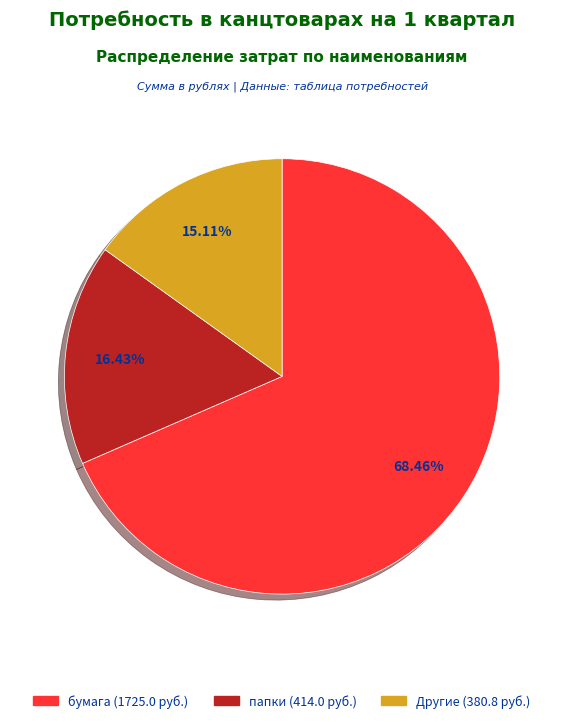

Is there a majority slice in this chart?

Yes